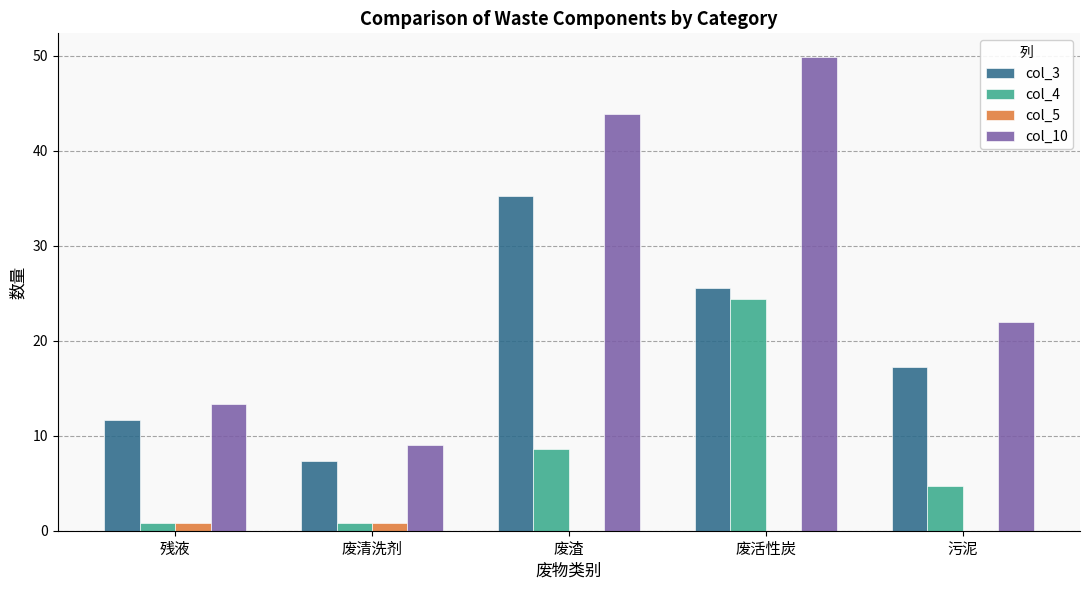

What is the difference between the col_5 values at 废活性炭 and 废清洗剂?

0.8